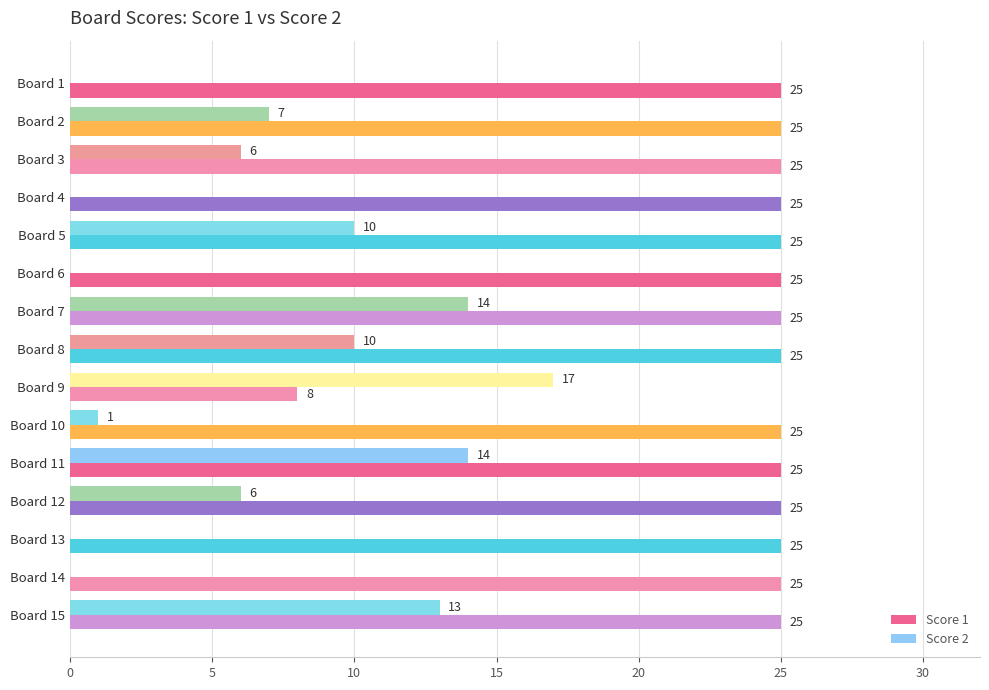

What is the sum of the Score 2 values at Board 5 and Board 1?

10